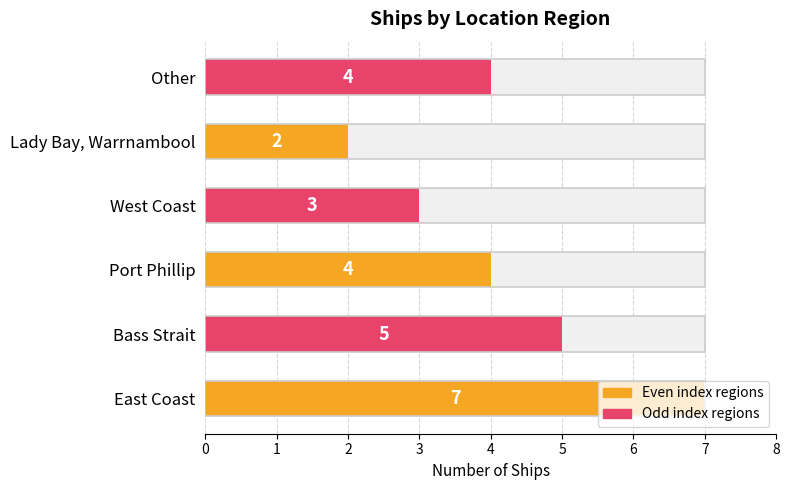

What is the difference between the second highest and minimum values?

3